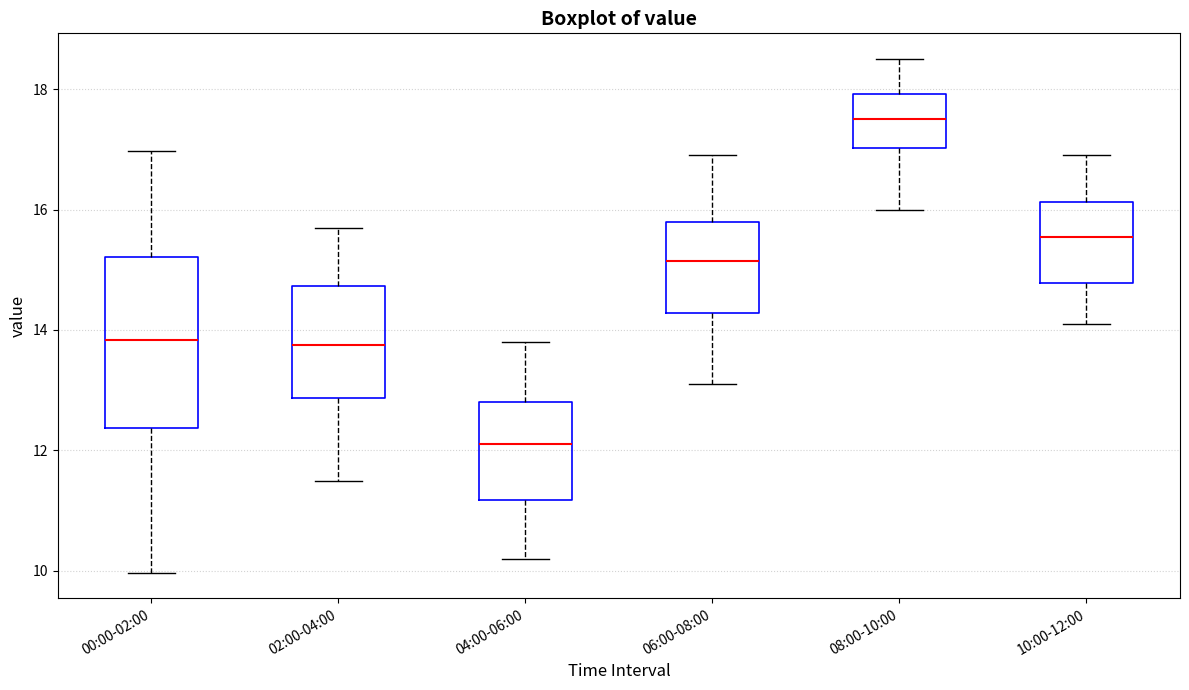

Reading left to right, read every box against the y-axis: the position of its median line, the range the box covers, and the ends of its whiskers. The values are not printed on the chart, so give them approximately, as read against the axis.

00:00-02:00: median 13.8, box 12.4 to 15.2, whiskers 10.0 to 17.0
02:00-04:00: median 13.8, box 12.8 to 14.8, whiskers 11.6 to 15.8
04:00-06:00: median 12.2, box 11.2 to 12.8, whiskers 10.2 to 13.8
06:00-08:00: median 15.2, box 14.2 to 15.8, whiskers 13.2 to 17.0
08:00-10:00: median 17.6, box 17.0 to 18.0, whiskers 16.0 to 18.6
10:00-12:00: median 15.6, box 14.8 to 16.2, whiskers 14.2 to 17.0